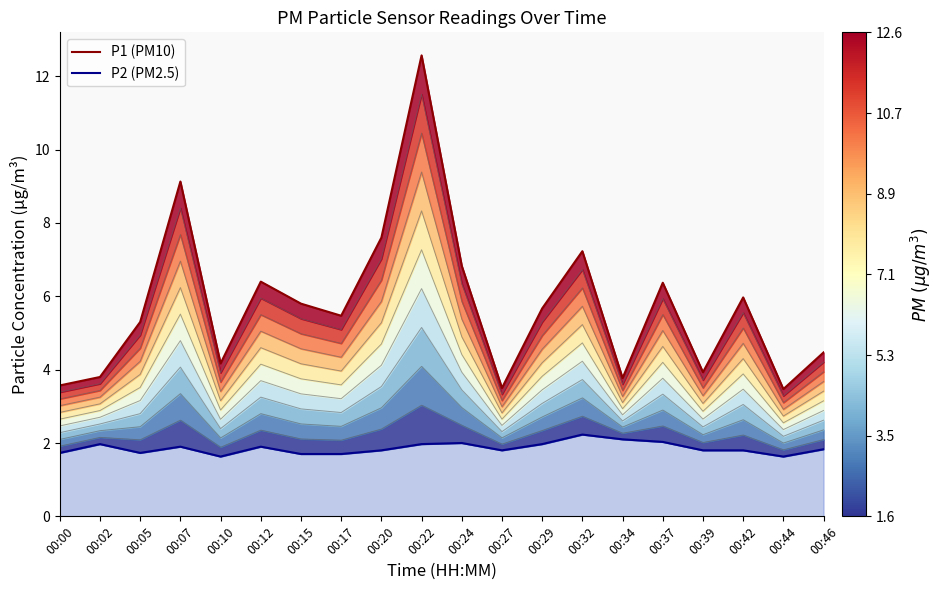

What are all the series names shown in the legend?

P1 (PM10), P2 (PM2.5)